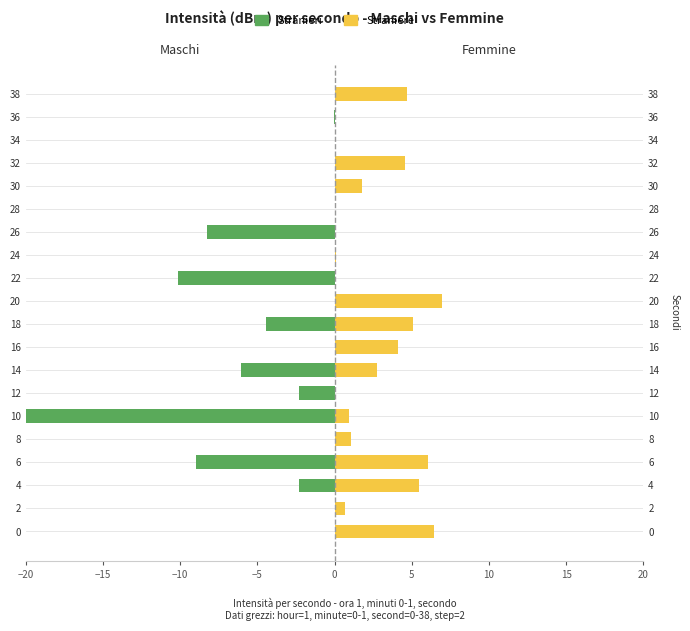

What is the difference between the maximum and minimum values in the Straniere (Femmine) series?

7.0